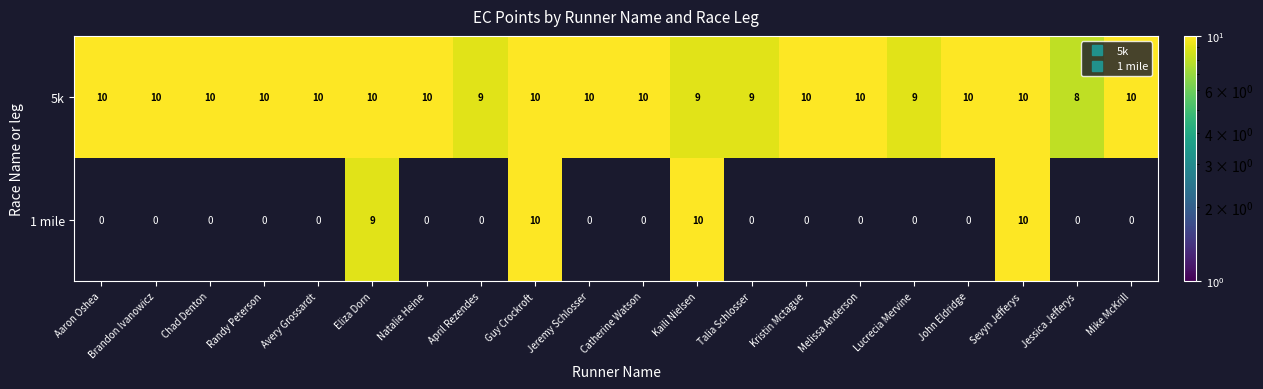

The 1 mile series shows 0 at Talia Schlosser. True or false?

True